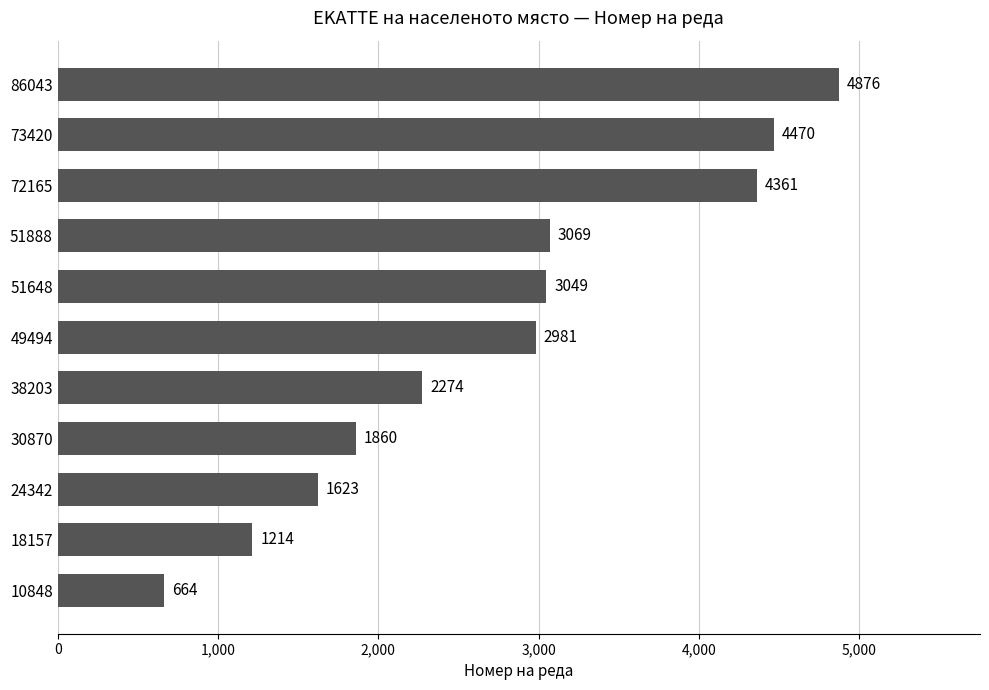

Are the bars grouped side by side (vs. stacked)?

No